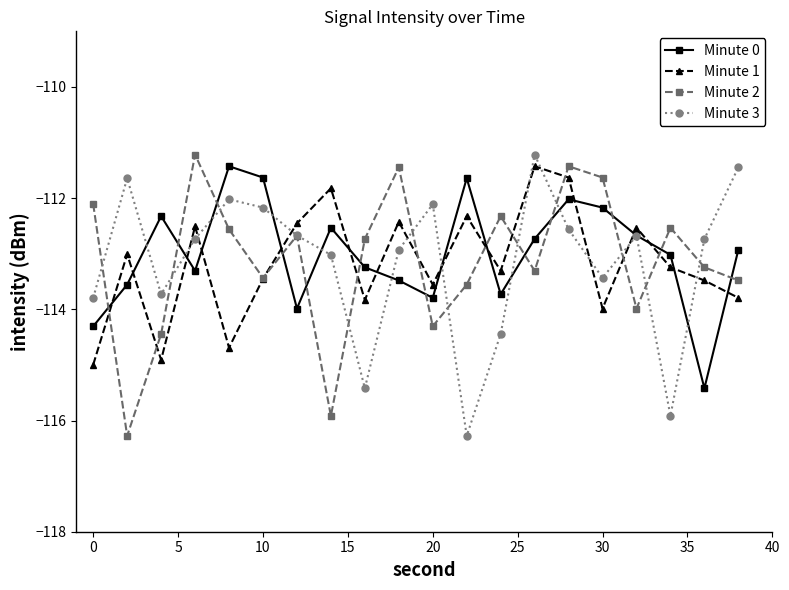

What is the value of the Minute 2 point at the 15th from the left?

-111.4